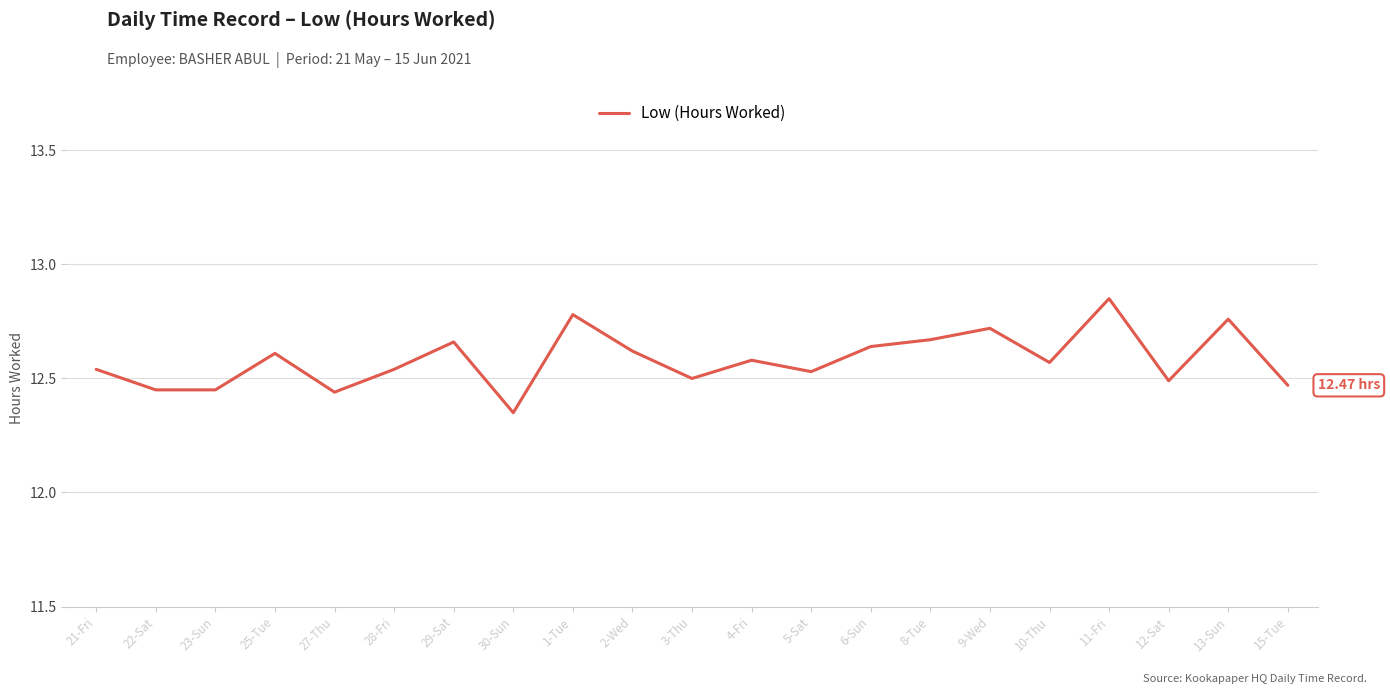

Is it true that the value at 10-Thu is 12.6?

True